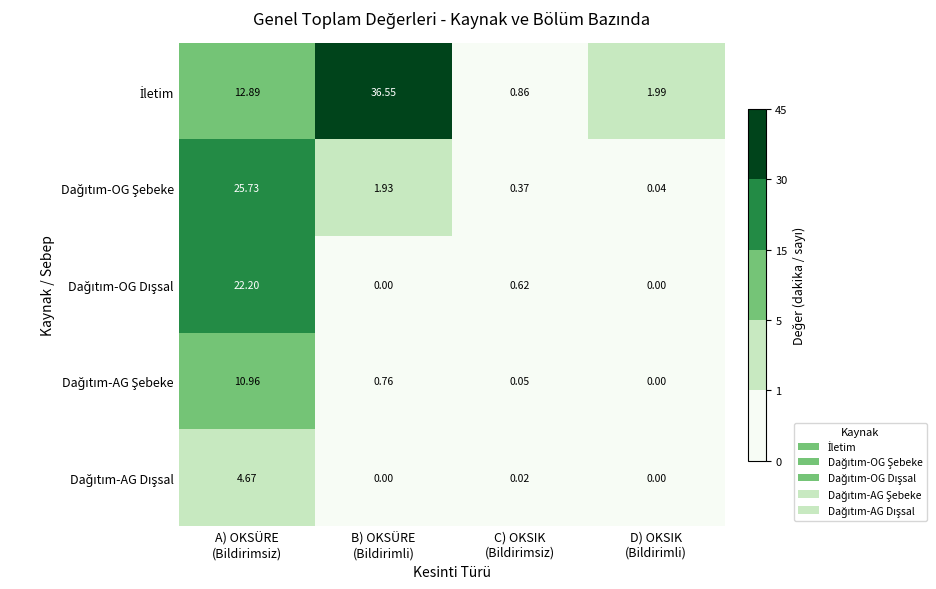

At how many categories does at least one series exceed 3?

2